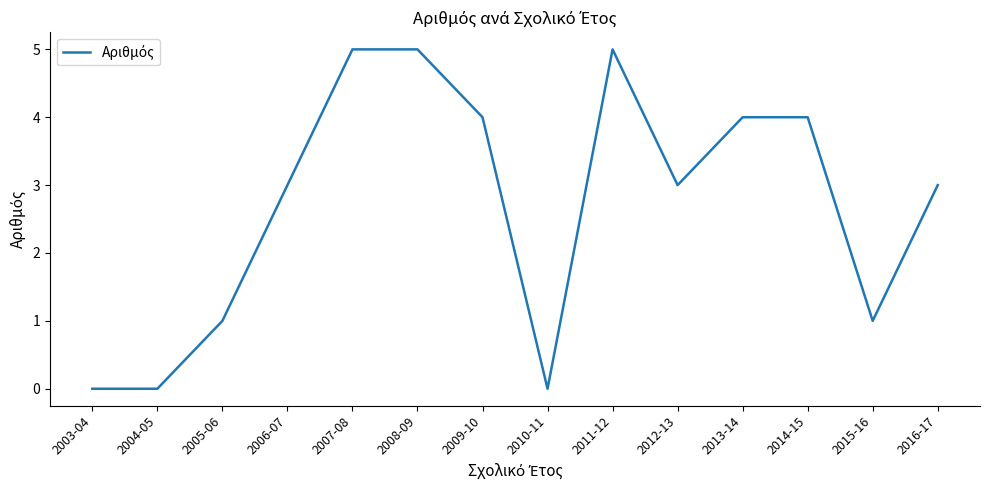

Which has a higher value, 2012-13 or 2005-06?

2012-13